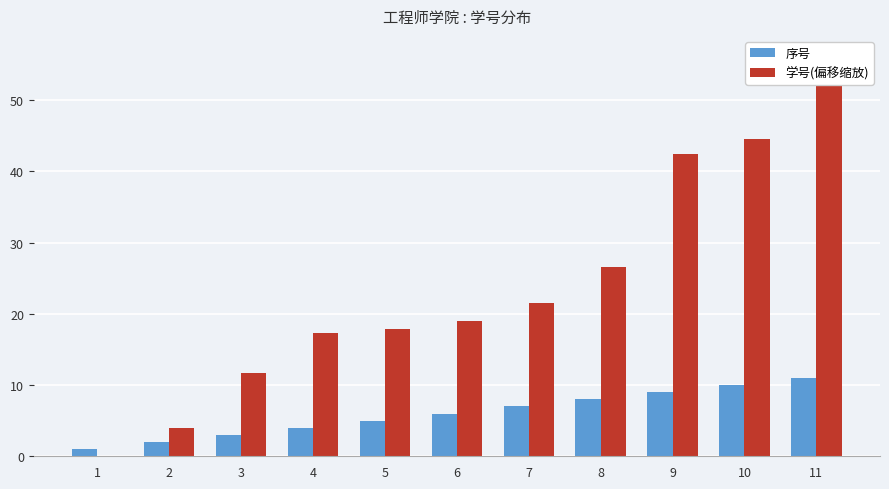

Rank the categories by 序号 value from lowest to highest.

1, 2, 3, 4, 5, 6, 7, 8, 9, 10, 11